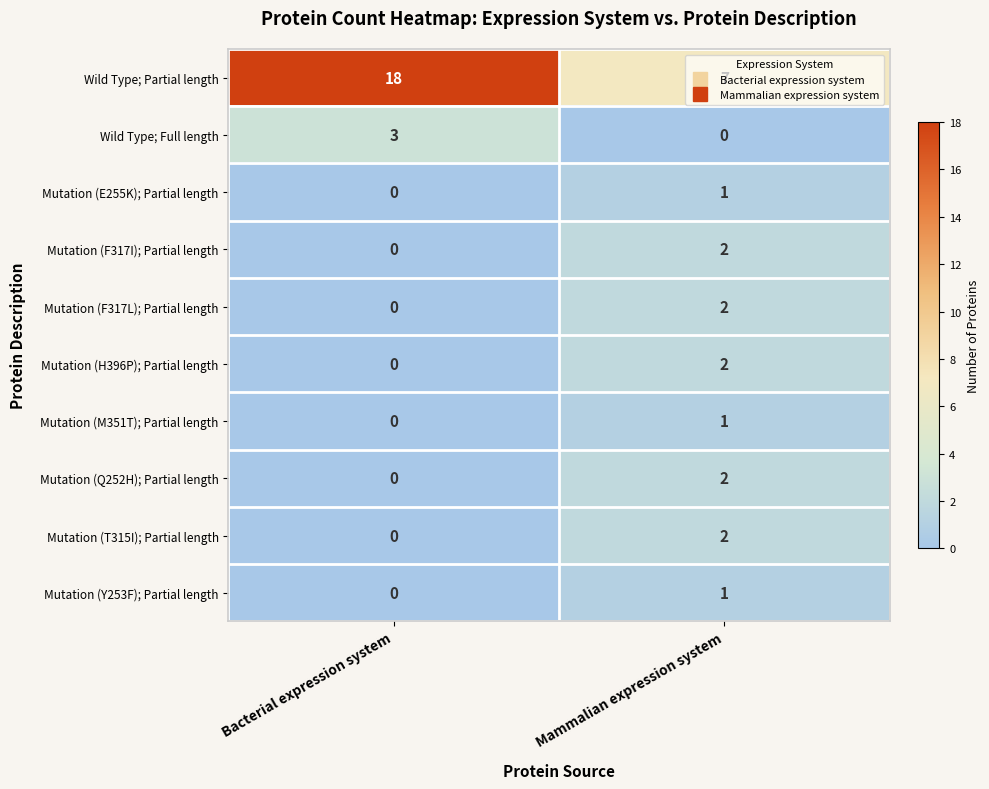

The value of Mutation (E255K); Partial length at Bacterial expression system is -1. True or false?

False